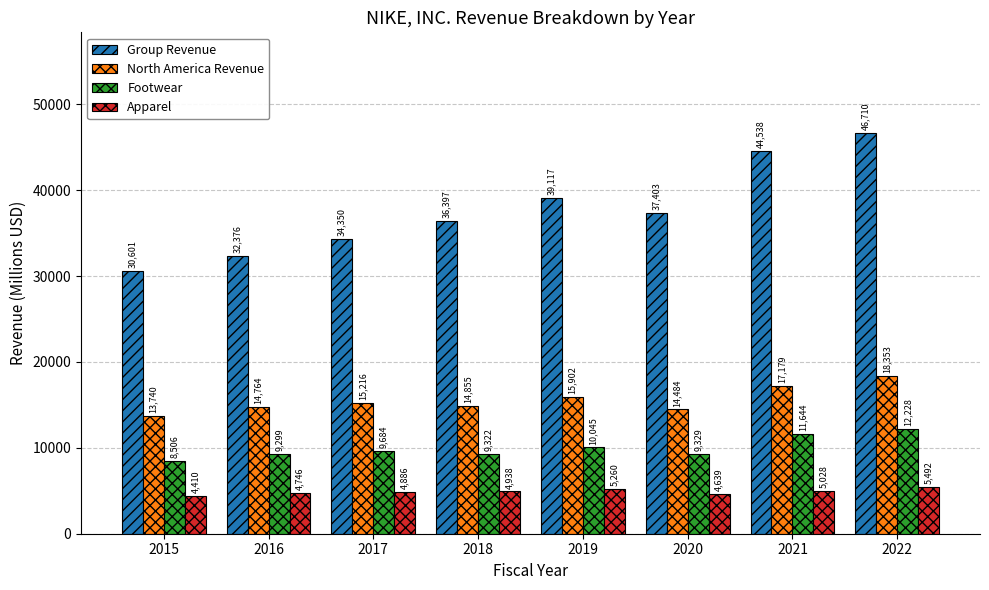

Which series has the largest range (max minus min)?

Group Revenue